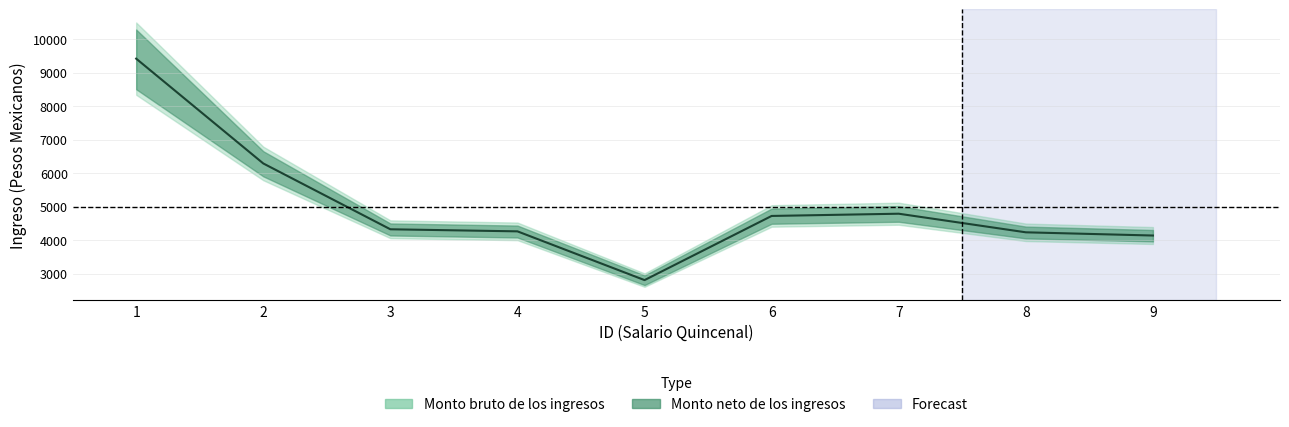

How many interior local valleys (lower than both neighbors) does the data have?

1